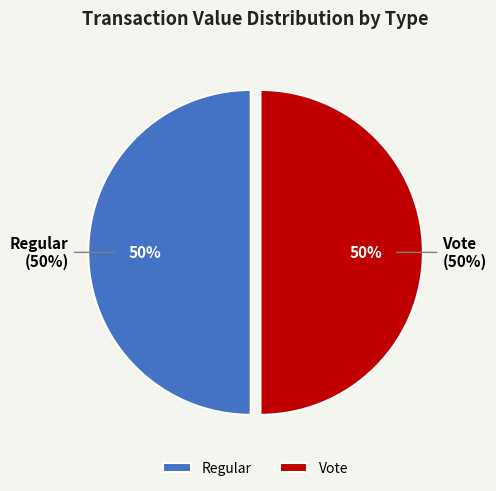

Which category has the biggest portion of the pie?

tx_type_Vote